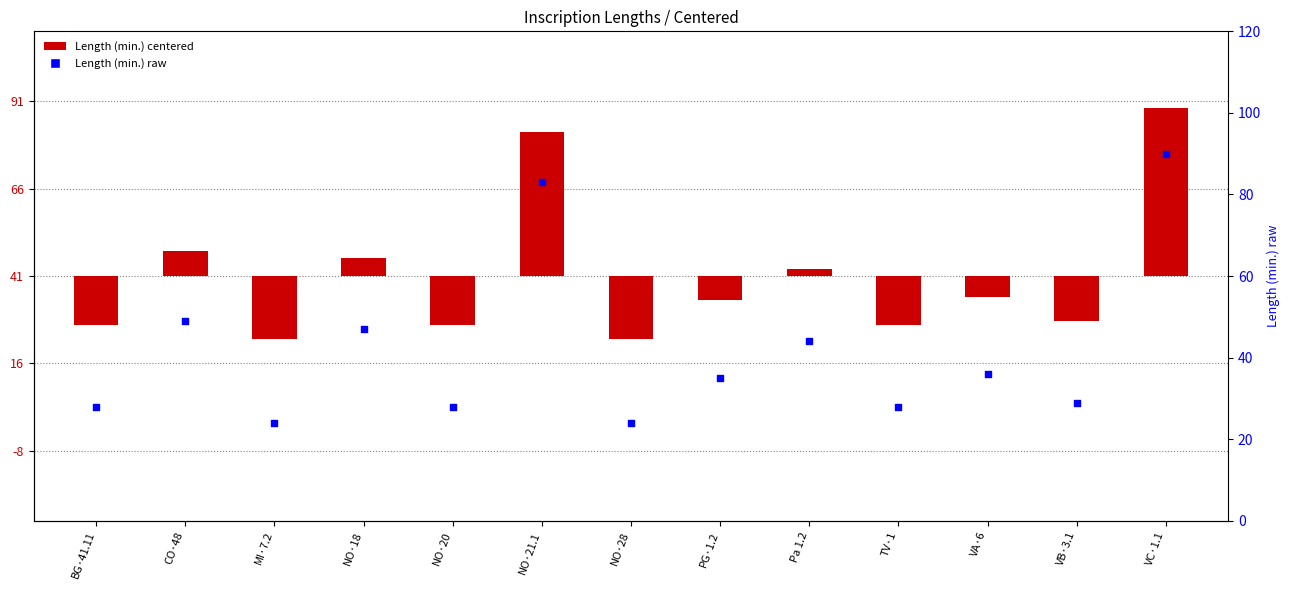

Which series has the largest Y range (max minus min)?

Length (min.)